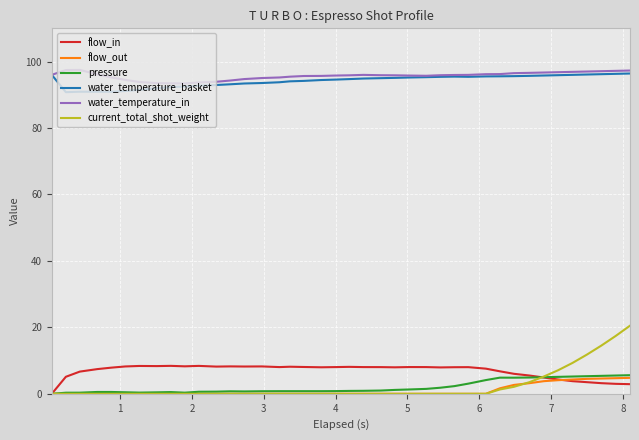

Which series has the largest range (max minus min)?

current_total_shot_weight